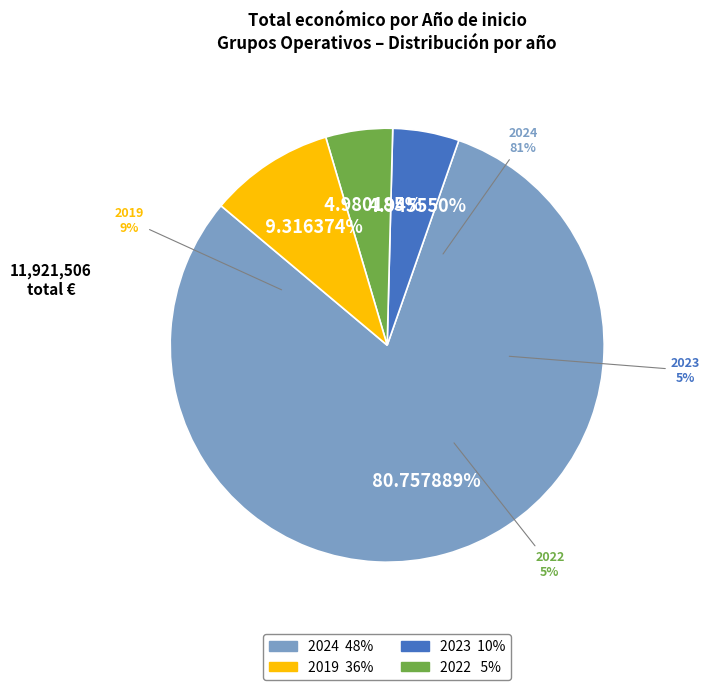

The 2024 (DIGIT4PORK) slice represents 15% of the pie. True or false?

False